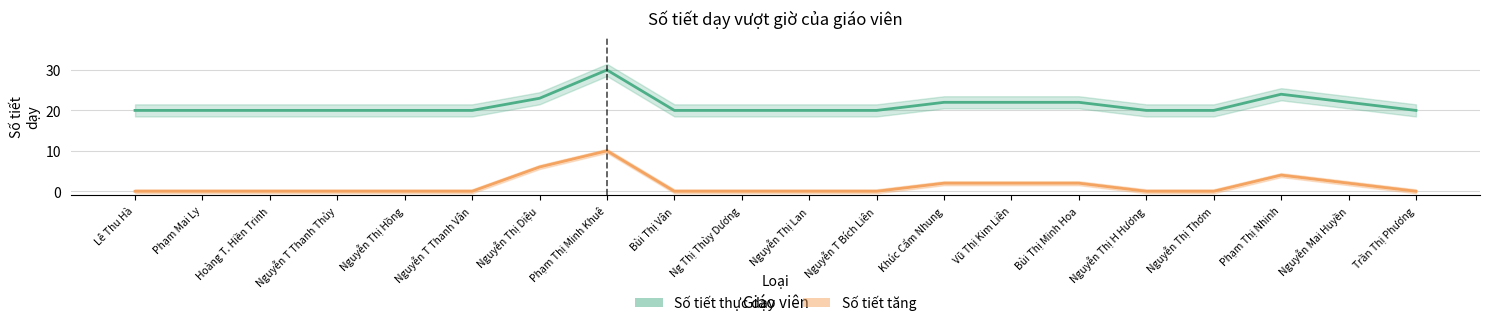

Which series has the largest range (max minus min)?

Số tiết thực dạy